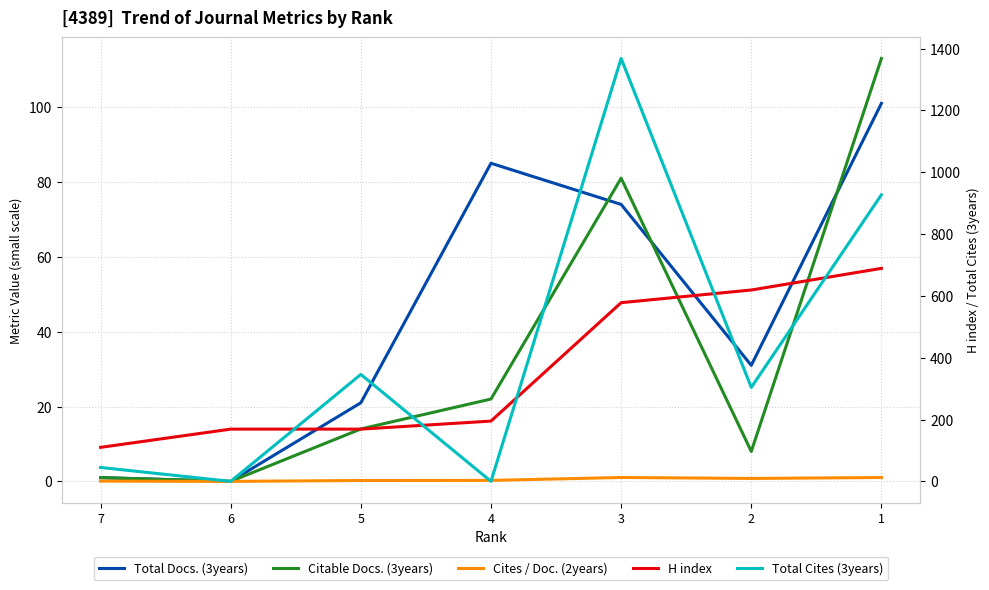

True or false: H index and Citable Docs. (3years) intersect in this chart.

False